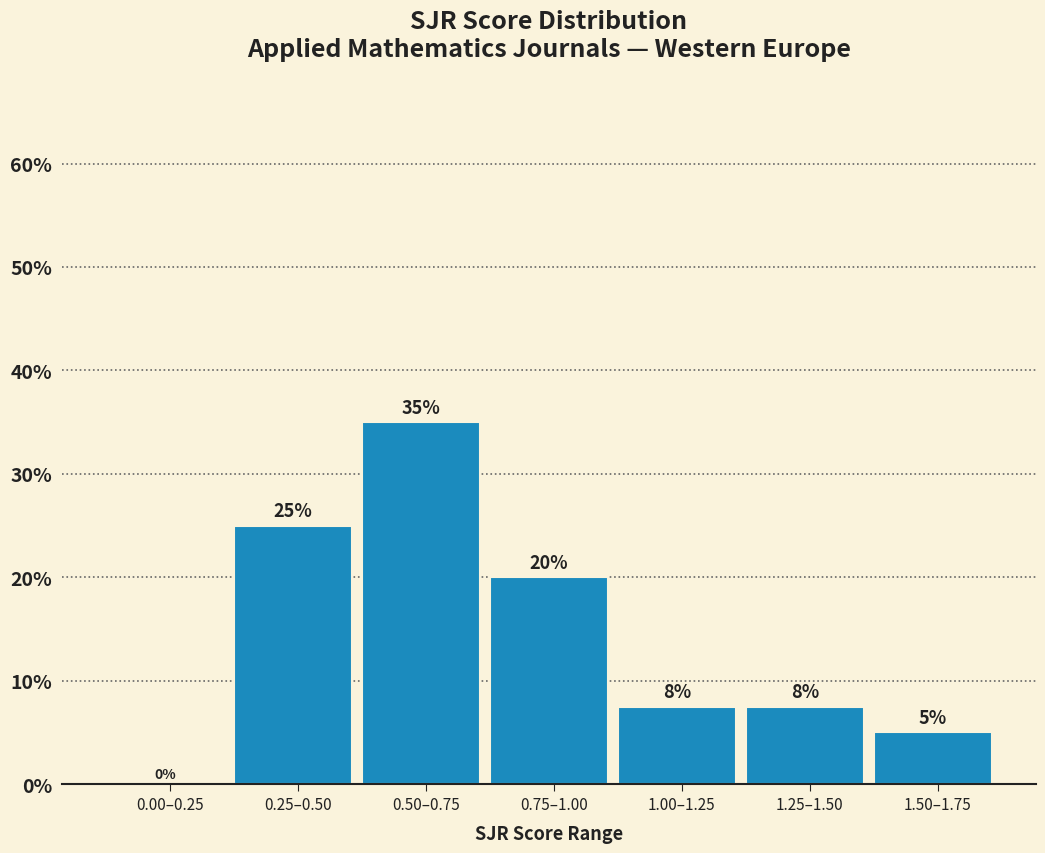

Which has a higher value, 0.25–0.50 or 1.25–1.50?

0.25–0.50